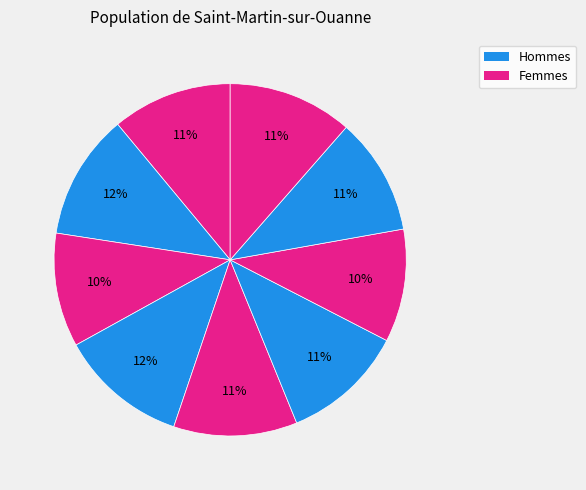

Does any single category account for the majority?

No